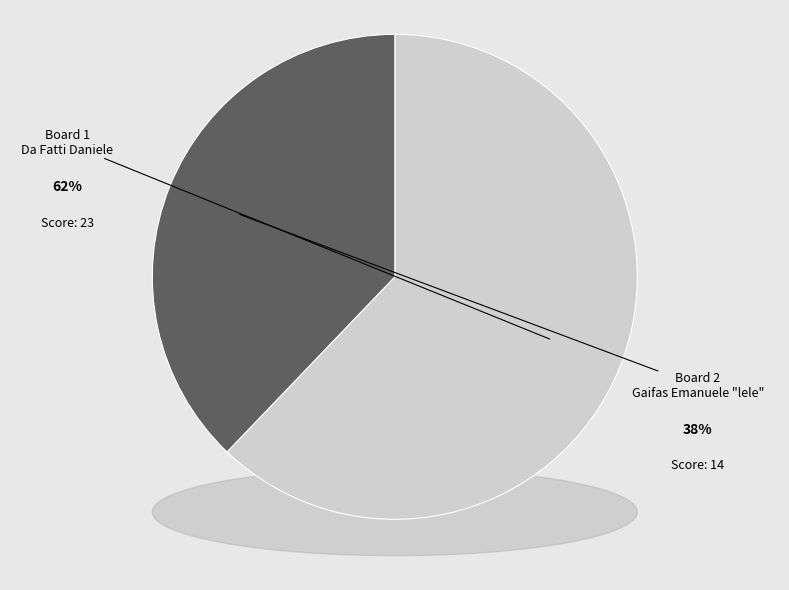

What is the largest slice in the pie chart?

1